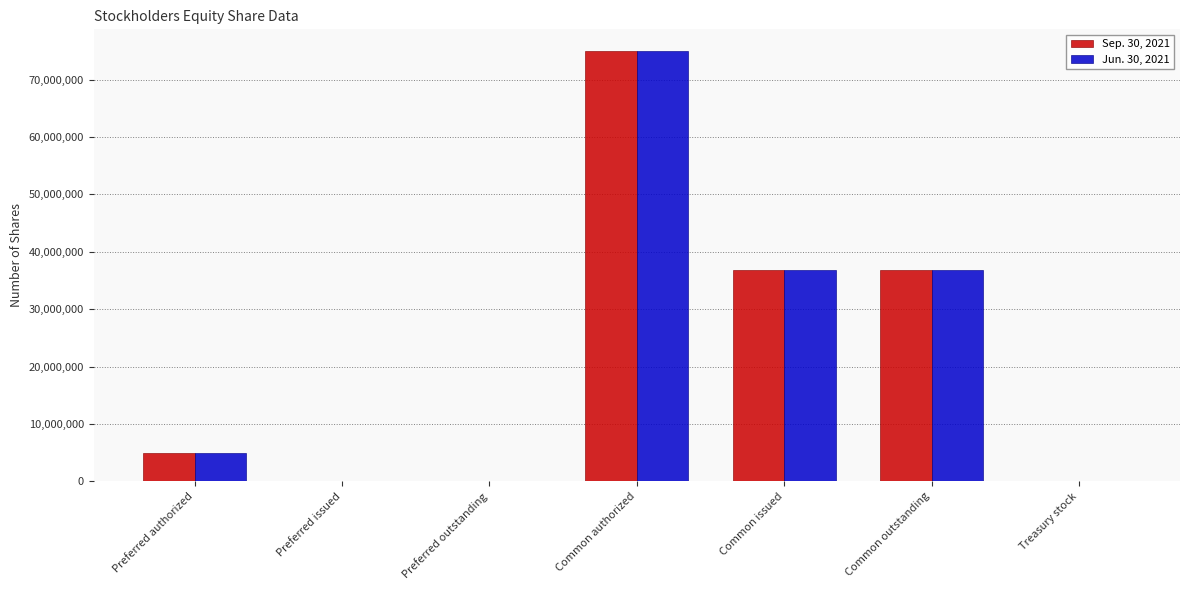

Does the chart contain stacked bars?

No